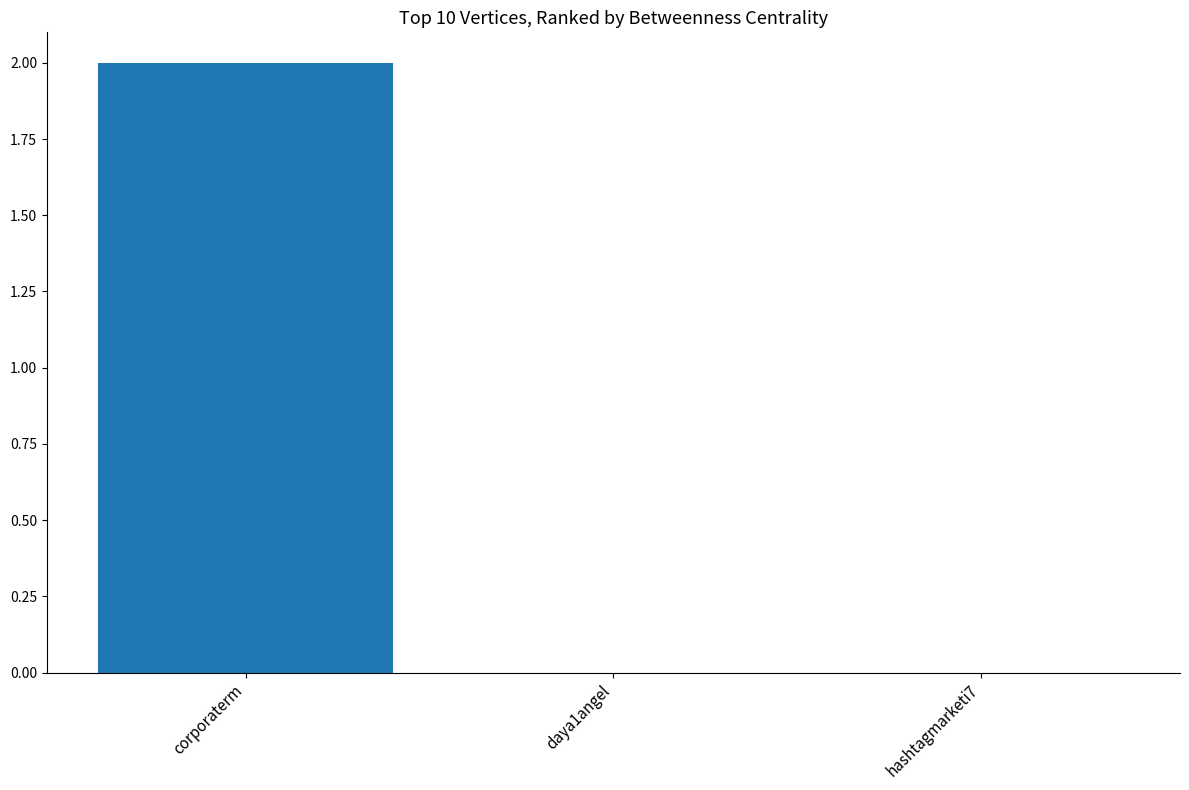

The chart shows a value of 0 at hashtagmarketi7. True or false?

True